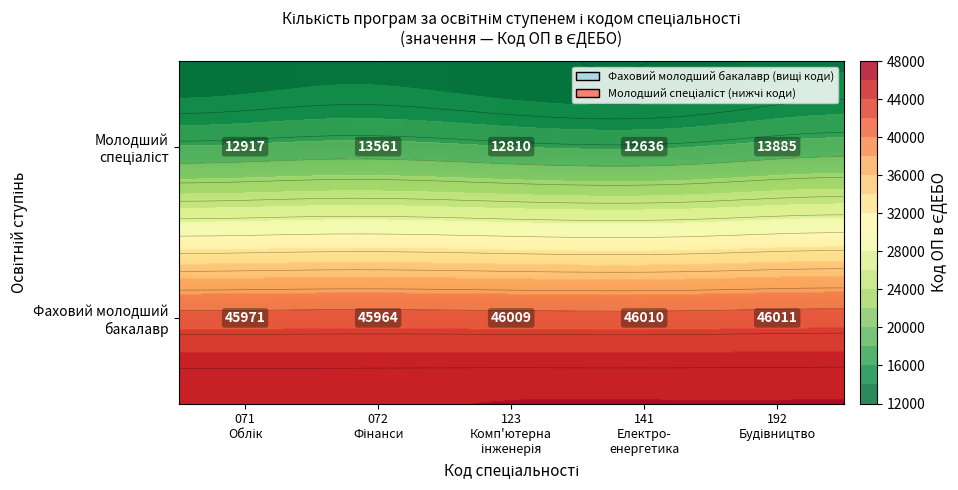

True or false: Фаховий молодший бакалавр has a value of 12923 at 141 Електро- енергетика.

False